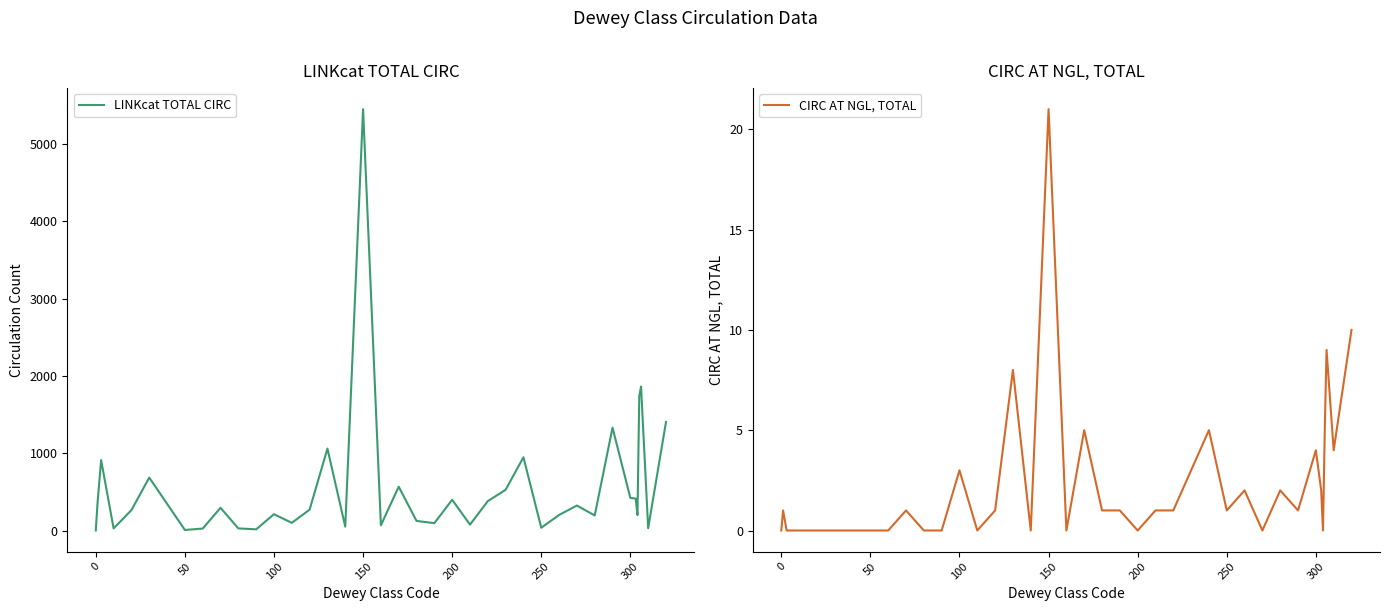

What are all the series names shown in the legend?

LINKcat TOTAL CIRC, CIRC AT NGL, TOTAL